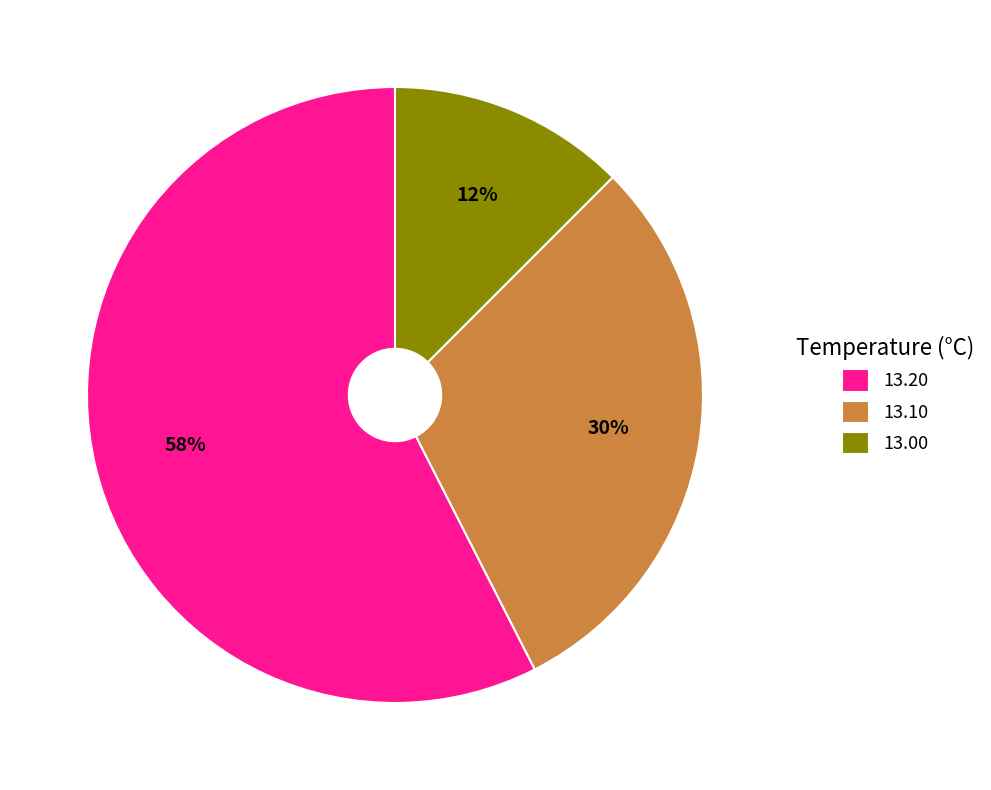

How many slices are in this pie chart?

3